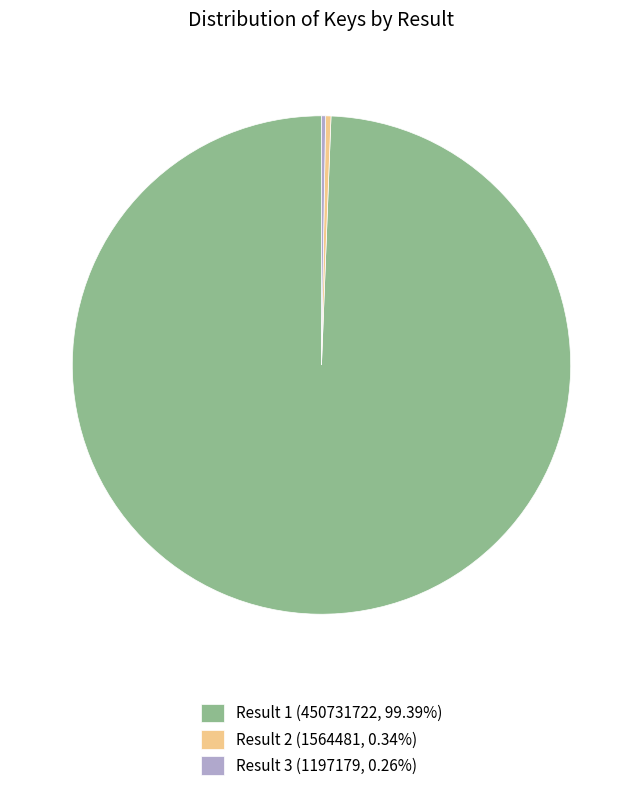

Does Result 1 (450731722, 99.39%) account for over 50% of the chart?

Yes